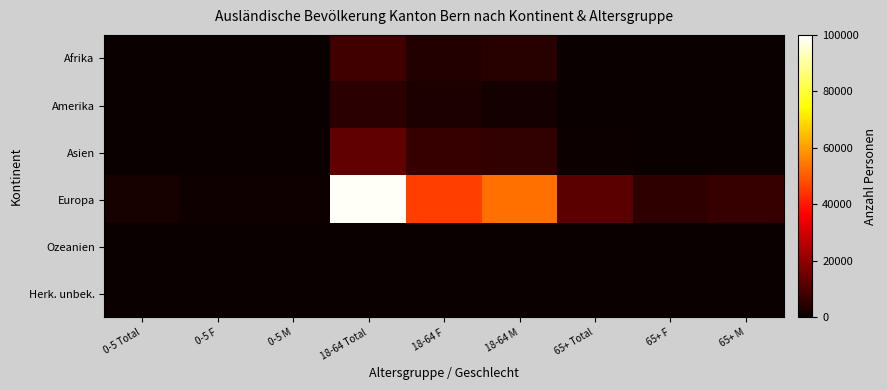

Reading left to right, what are all the values shown in this chart?

Afrika: 0-5 Total=275	0-5 F=135	0-5 M=140	18-64 Total=8538	18-64 F=3862	18-64 M=4676	65+ Total=201	65+ F=70	65+ M=131
Amerika: 0-5 Total=75	0-5 F=38	0-5 M=37	18-64 Total=4752	18-64 F=2903	18-64 M=1849	65+ Total=265	65+ F=135	65+ M=130
Asien: 0-5 Total=385	0-5 F=170	0-5 M=215	18-64 Total=12945	18-64 F=6986	18-64 M=5959	65+ Total=697	65+ F=322	65+ M=375
Europa: 0-5 Total=2055	0-5 F=1040	0-5 M=1015	18-64 Total=98915	18-64 F=45743	18-64 M=53172	65+ Total=12310	65+ F=5653	65+ M=6657
Ozeanien: 0-5 Total=0	0-5 F=0	0-5 M=0	18-64 Total=203	18-64 F=83	18-64 M=120	65+ Total=16	65+ F=8	65+ M=8
Herk. unbek.: 0-5 Total=9	0-5 F=6	0-5 M=3	18-64 Total=205	18-64 F=73	18-64 M=132	65+ Total=4	65+ F=2	65+ M=2